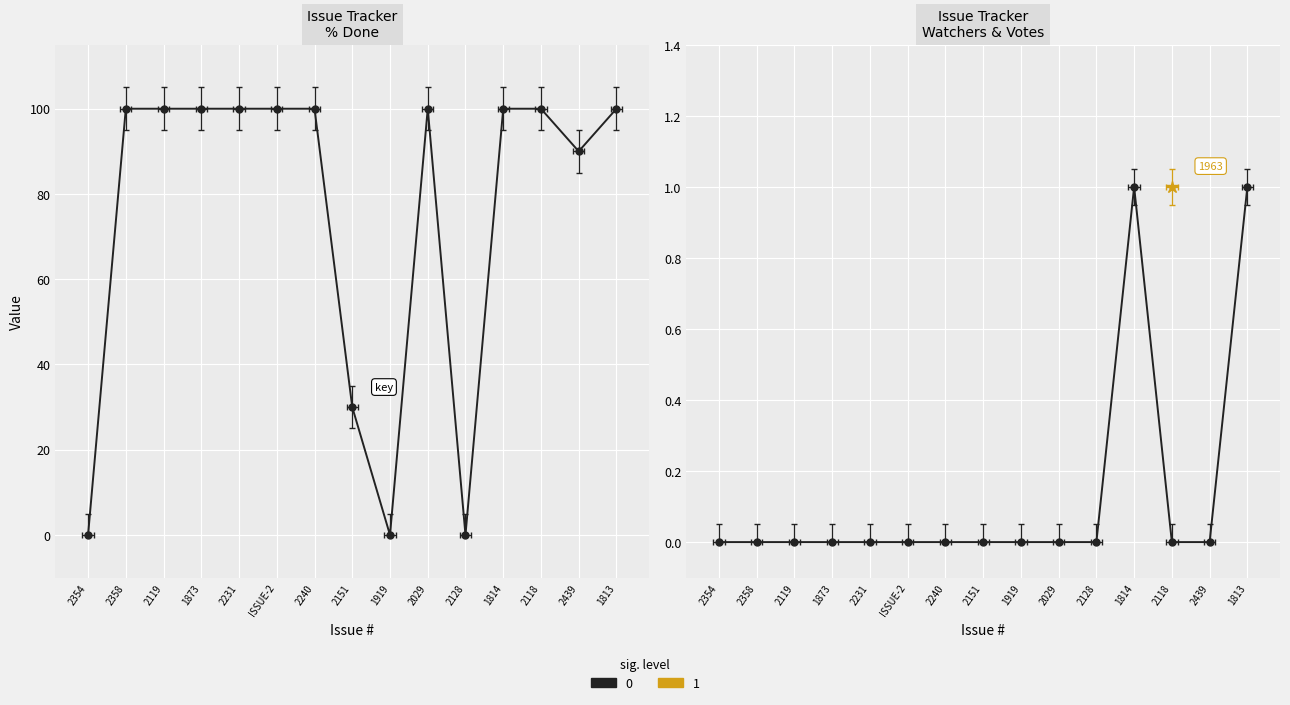

Which series has the largest total across all categories?

% Done